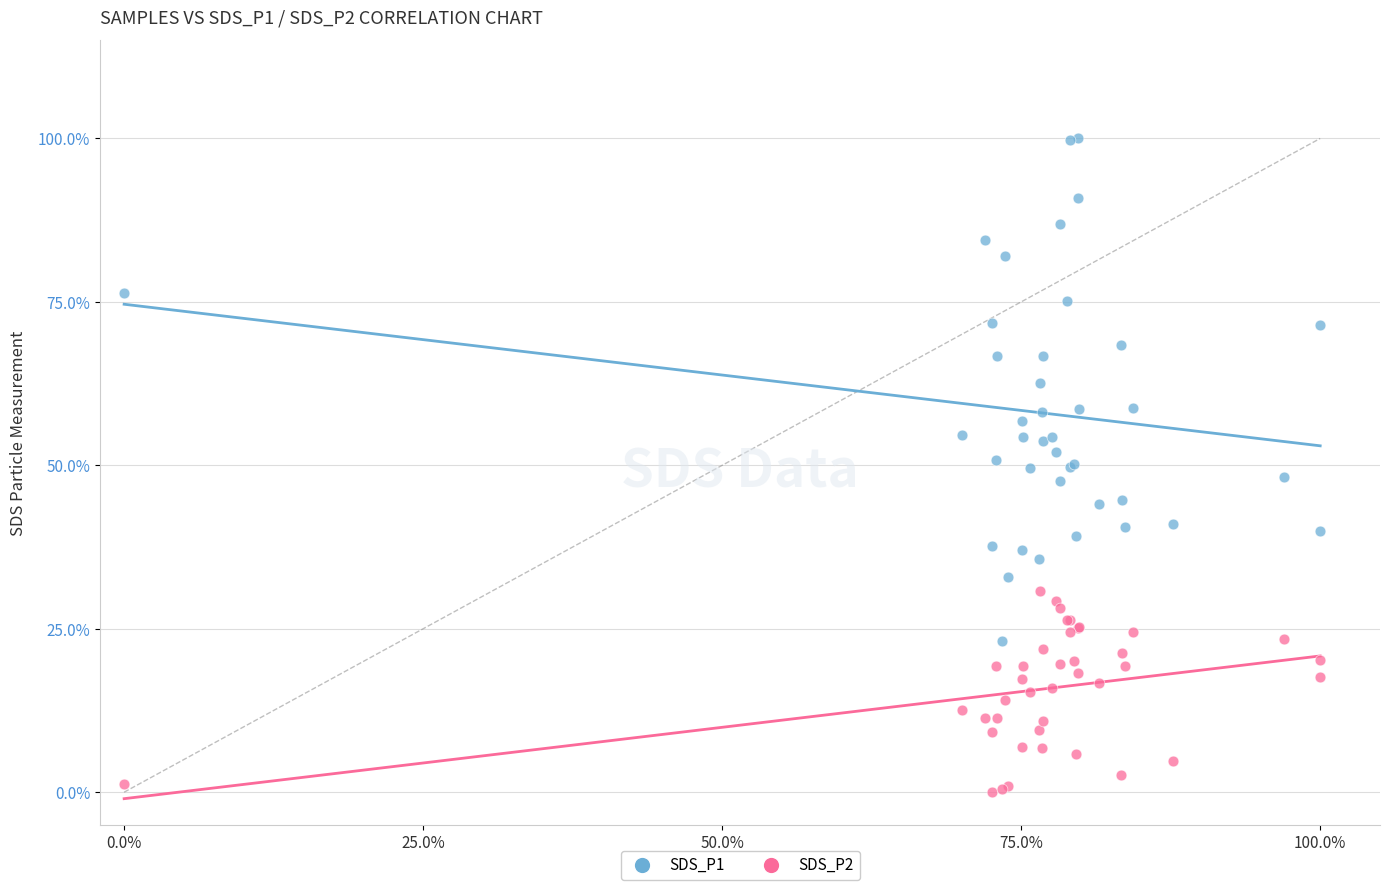

Which series contains the highest Y value?

SDS_P1